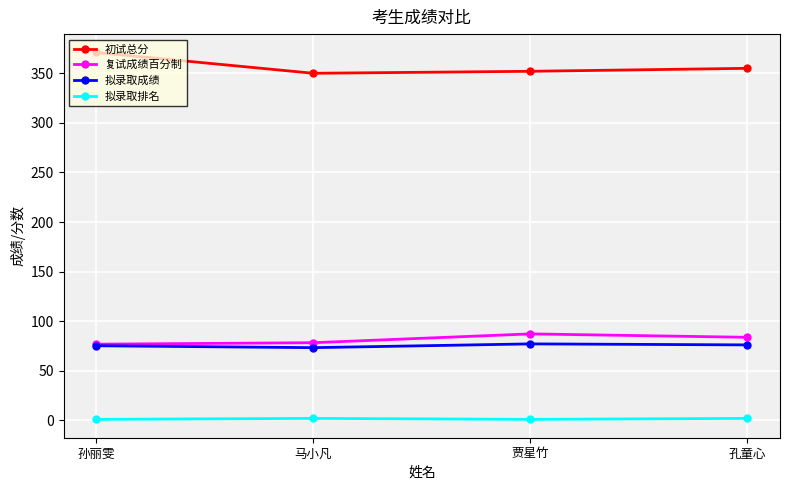

What is the label of the 4th point from the right?

孙丽雯